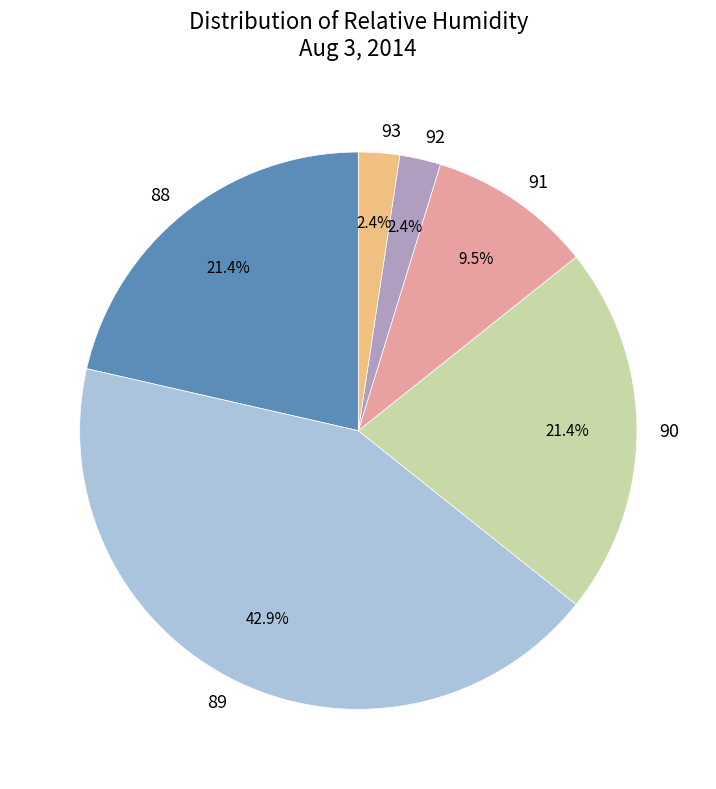

What is the ratio of the value at 93 to the value at 92?

1.0